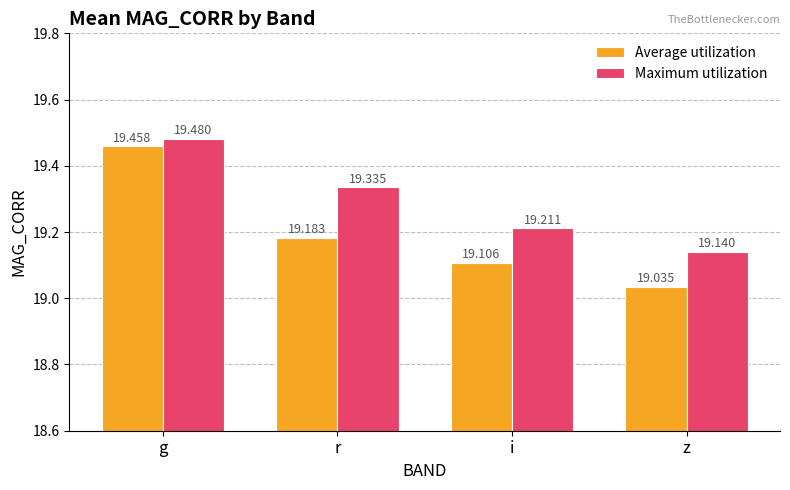

What is the value of the Average utilization bar at the 2nd from the left?

19.2